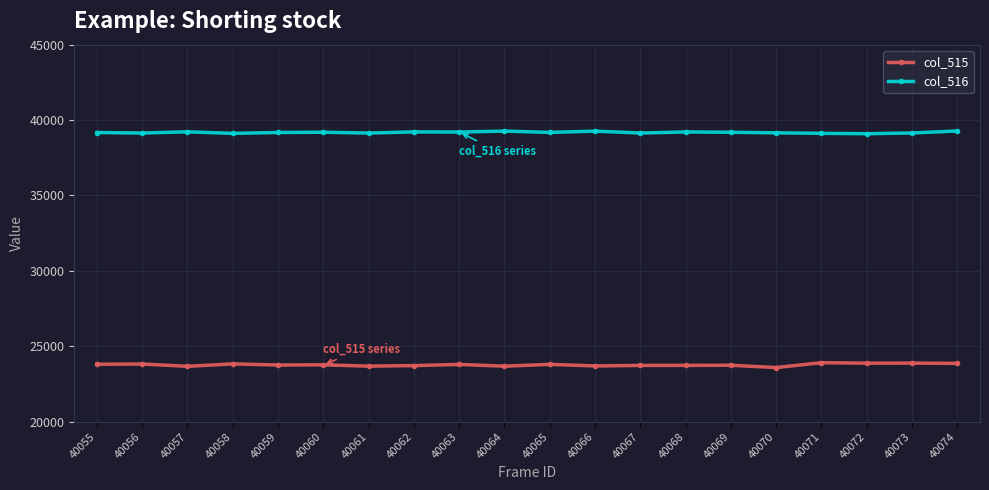

What is the greatest value displayed?

39277